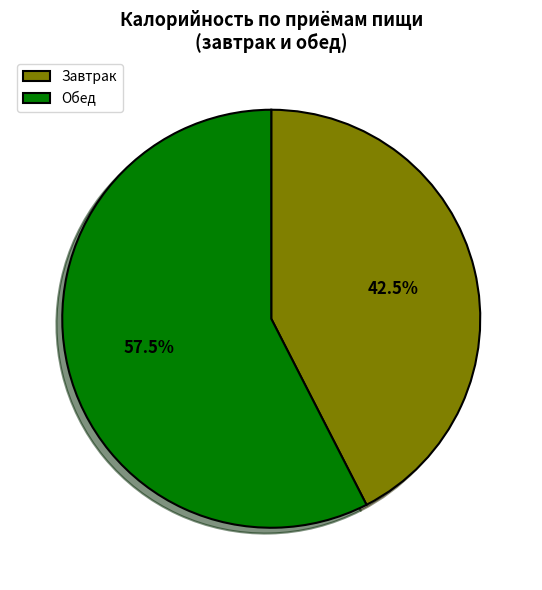

How much of the chart is everything except Обед?

42.5%